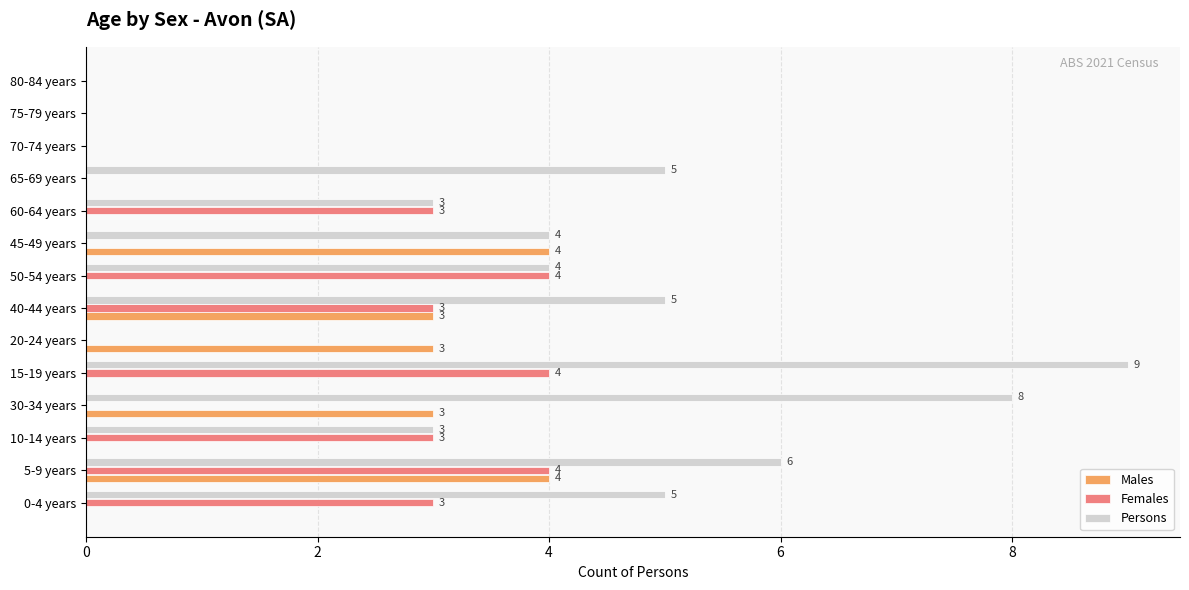

How many positive values does the Males series have?

5